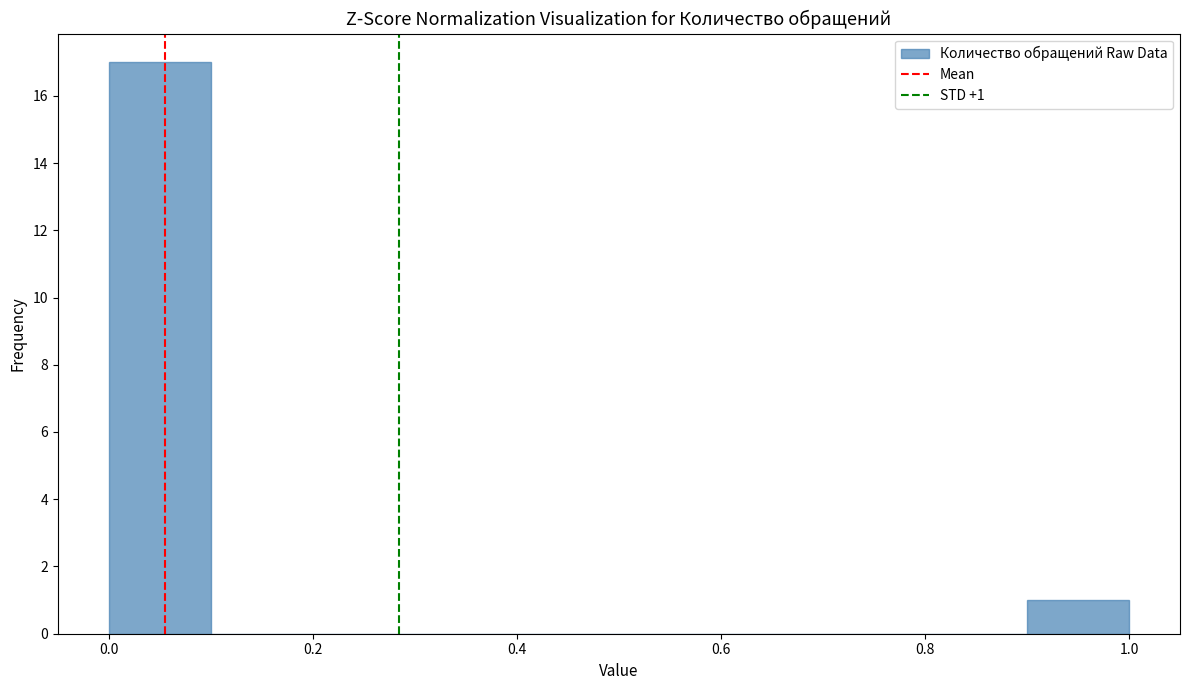

Over which range of the x-axis is the bar tallest?

0.0 to 0.1